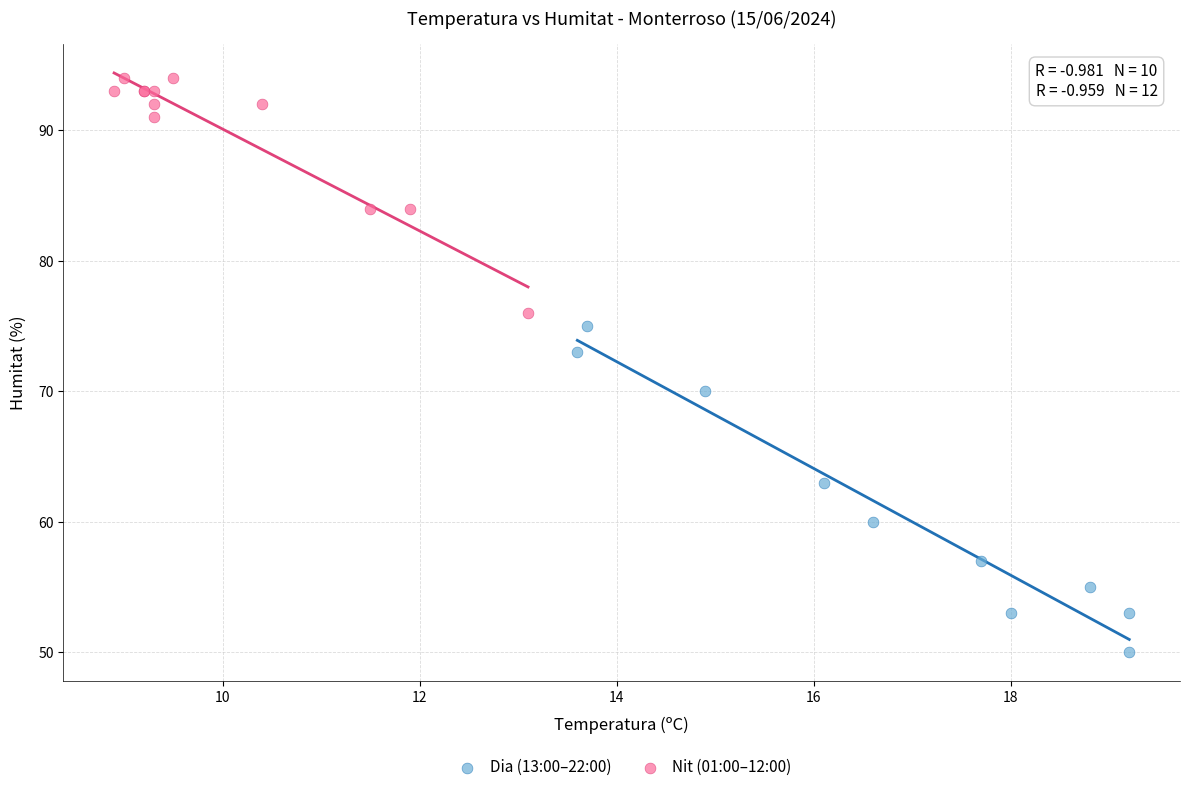

Which series contains the lowest Y value?

Dia (13:00–22:00)